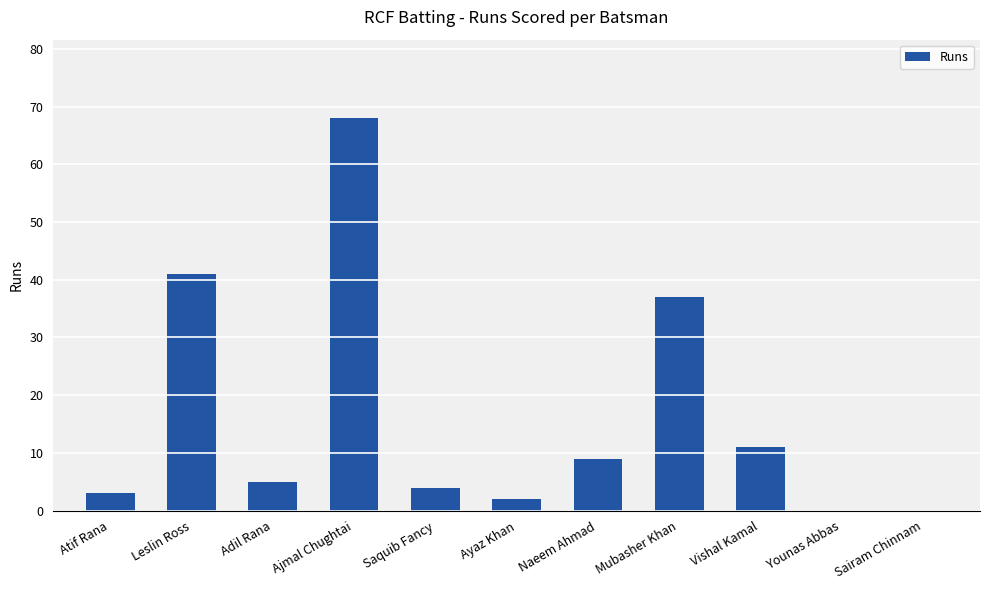

Where is the data nearest to the value 34?

Mubasher Khan